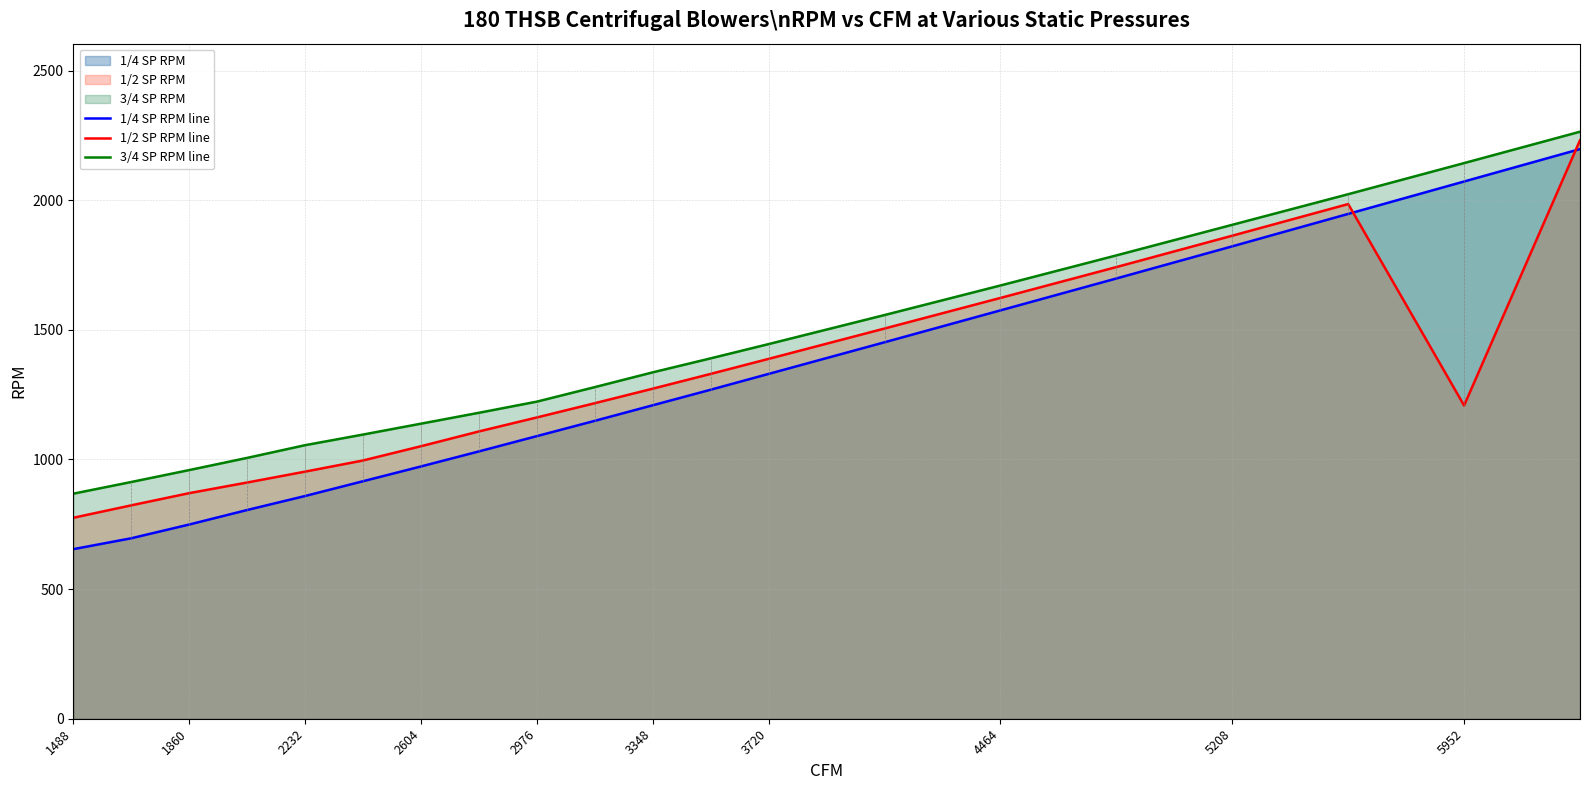

How many data points in 1/2 SP RPM line are above 1217?

9